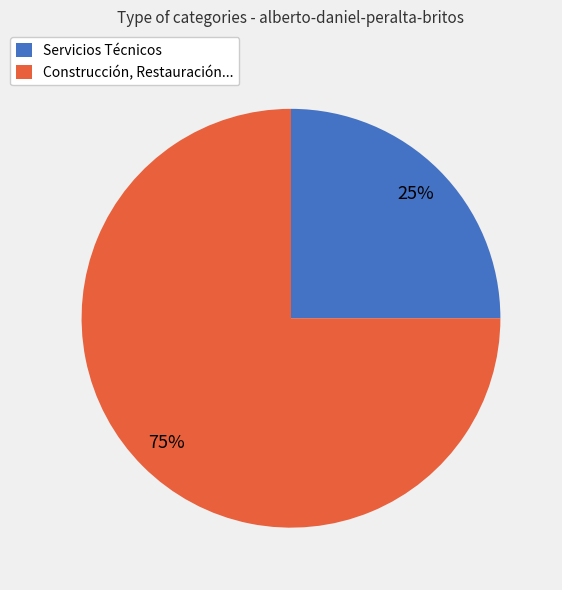

Approximately how many times larger is the value at Servicios Técnicos compared to Construcción, Restauración...?

0.3